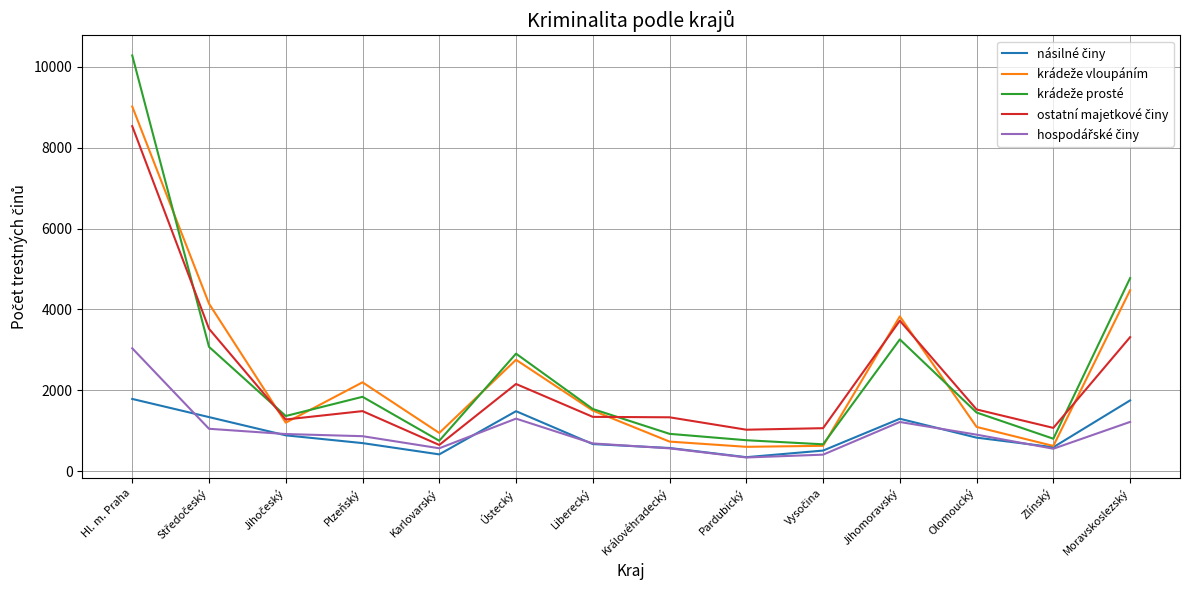

Does the chart have visible grid lines?

Yes